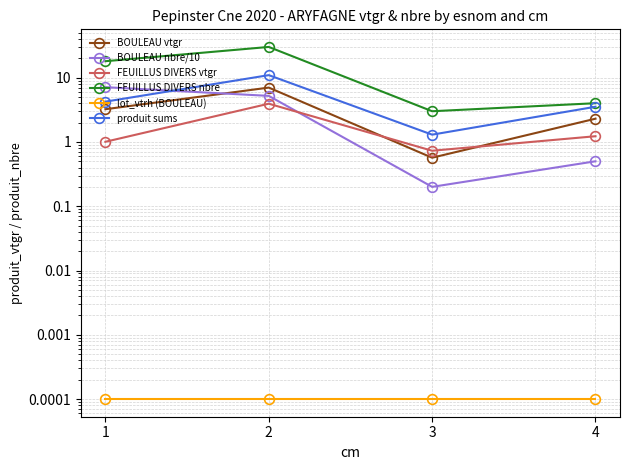

What is the maximum value for BOULEAU vtgr?

7.0